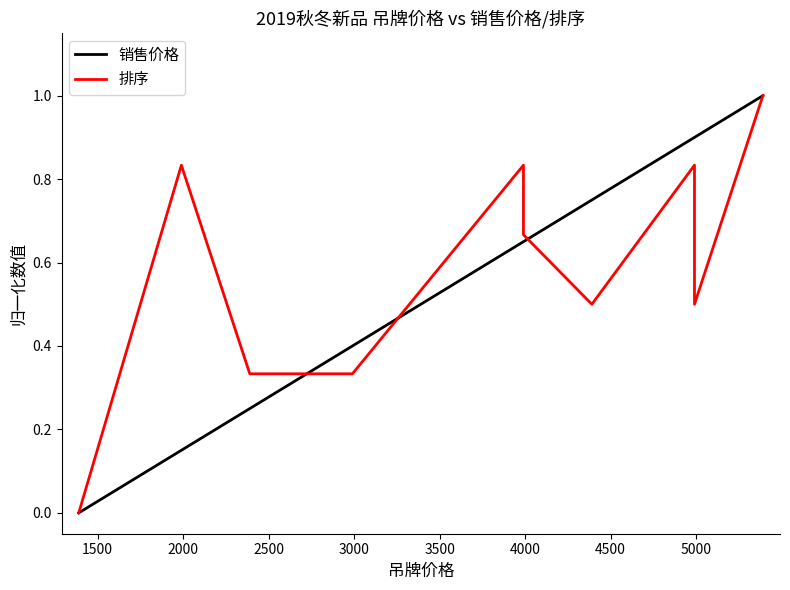

How many categories are shown in the chart?

17